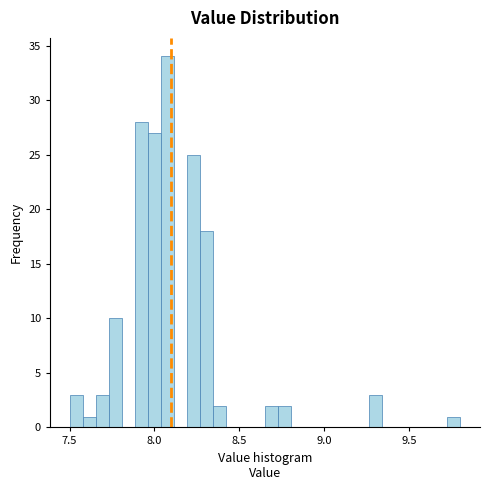

Around what value on the x-axis is the tallest bar? Give the approximate position of its centre, as read against the axis.

8.10